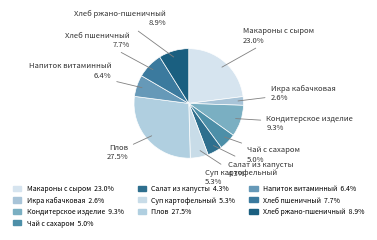

Which slice is the largest?

Плов